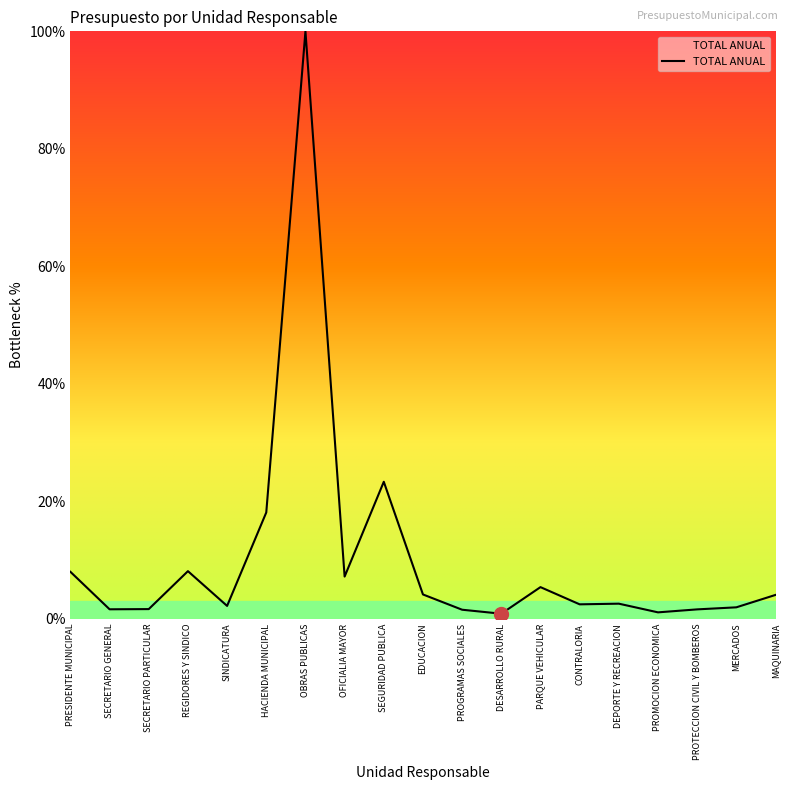

What value does the data have at EDUCACION?

4.2